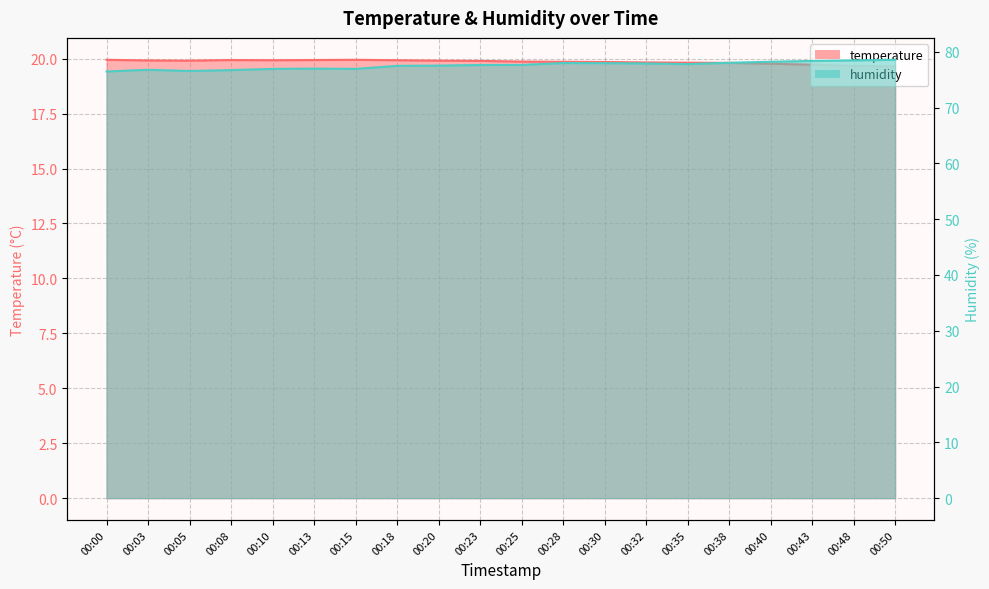

True or false: temperature and humidity intersect in this chart.

False